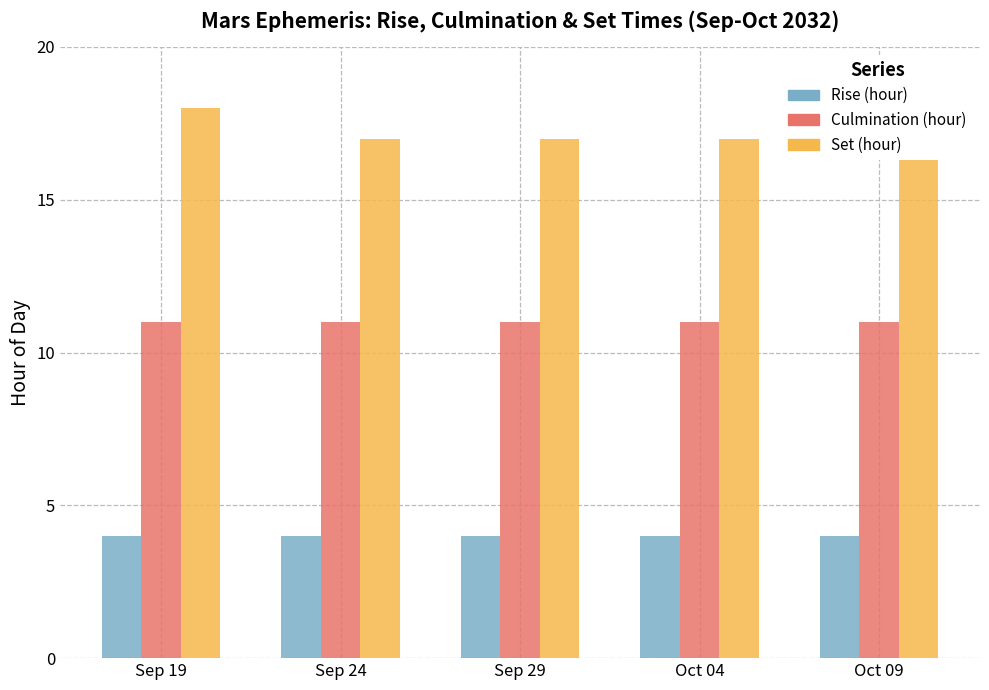

What is the label of the 1st bar from the right?

Oct 09